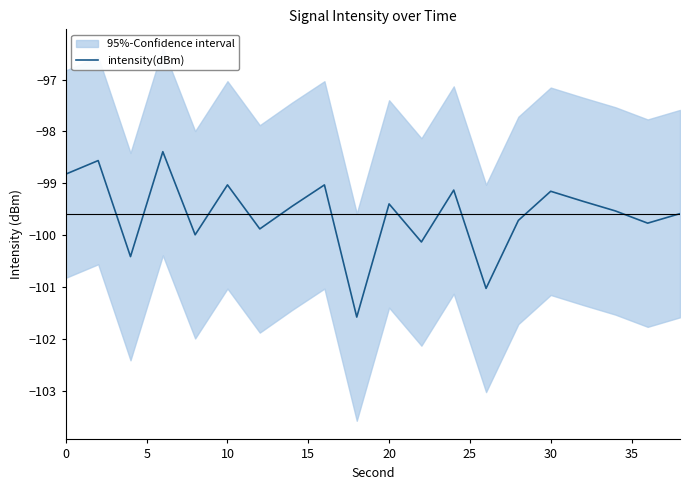

What is the maximum value for intensity(dBm)?

-98.4